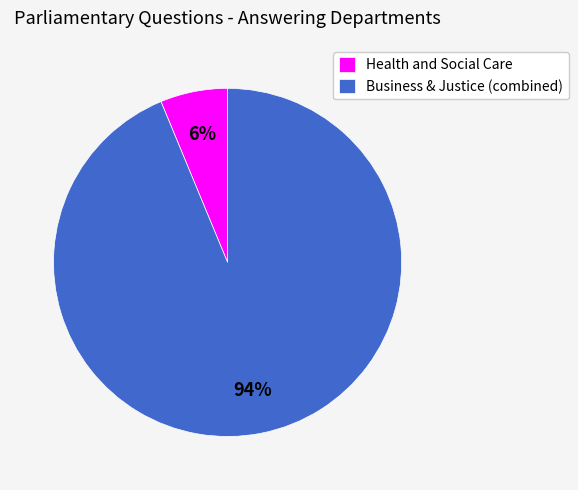

Rank the categories by value from highest to lowest.

Business & Justice (combined), Health and Social Care